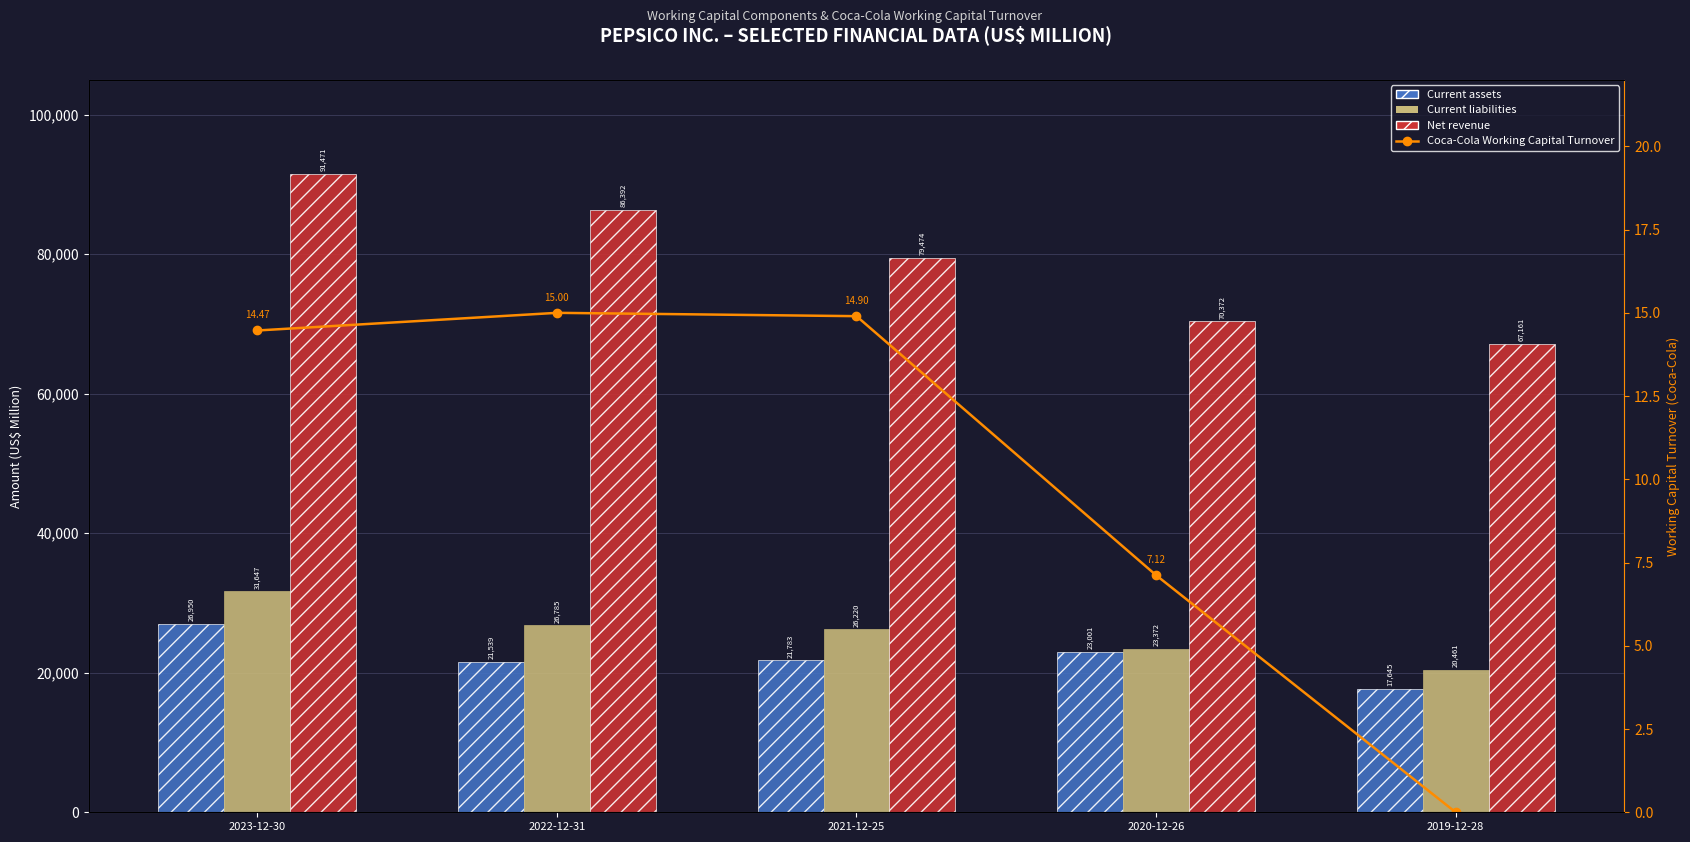

Which category has the highest value in the Current liabilities series?

2023-12-30